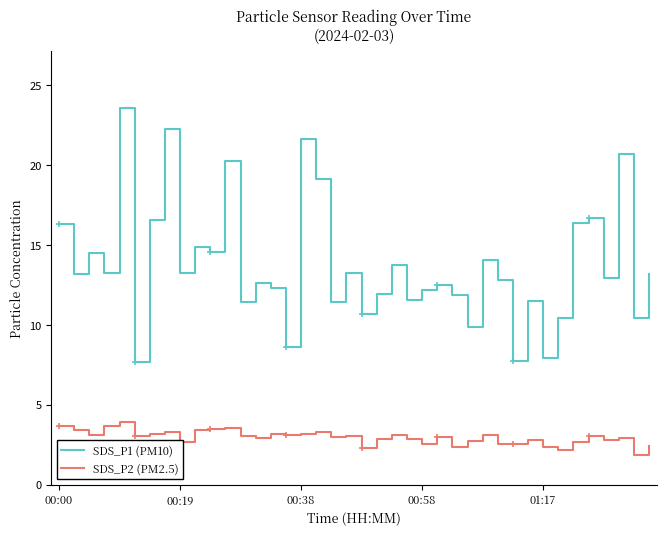

True or false: SDS_P2 (PM2.5) has more than 0 points higher than both neighbors.

True